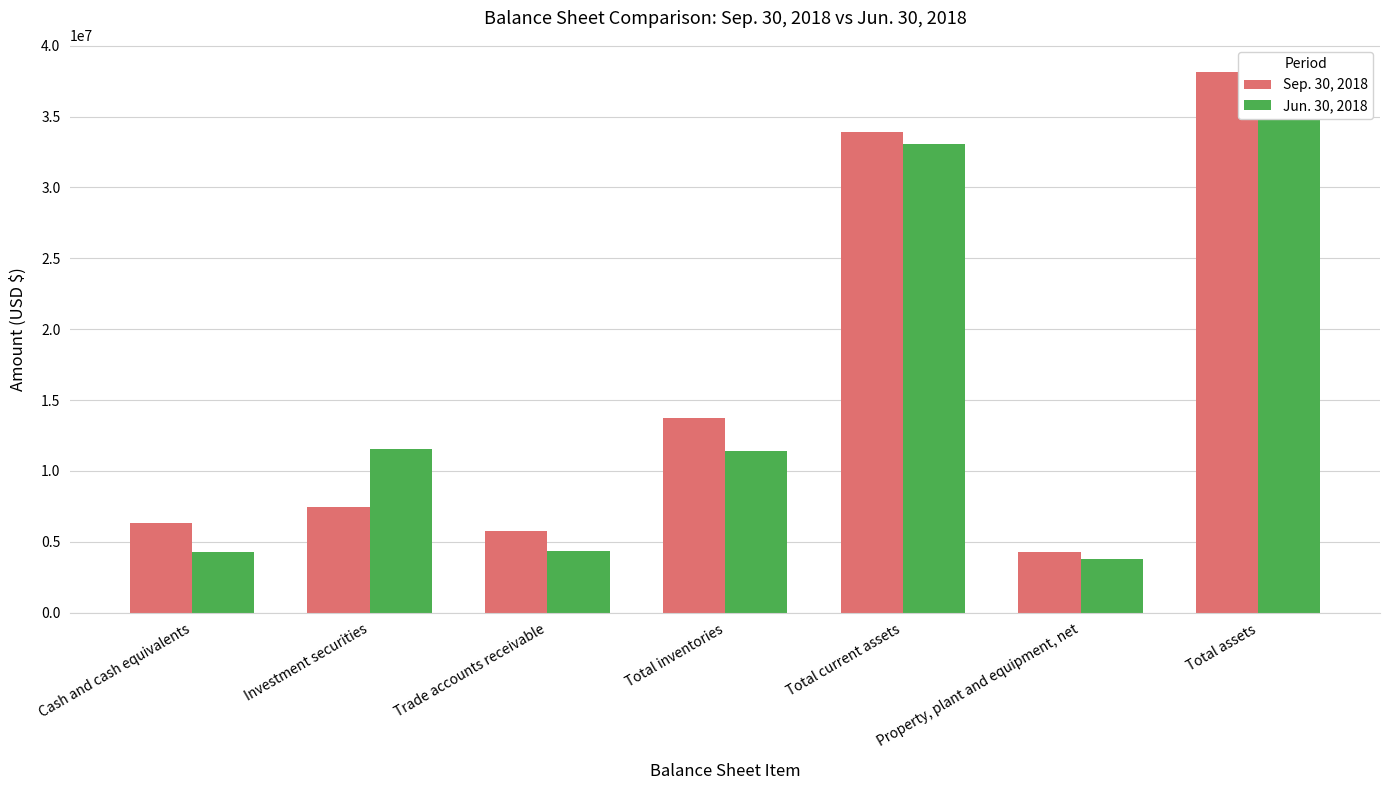

Rank the series at Property, plant and equipment, net from lowest to highest value.

Jun. 30, 2018, Sep. 30, 2018